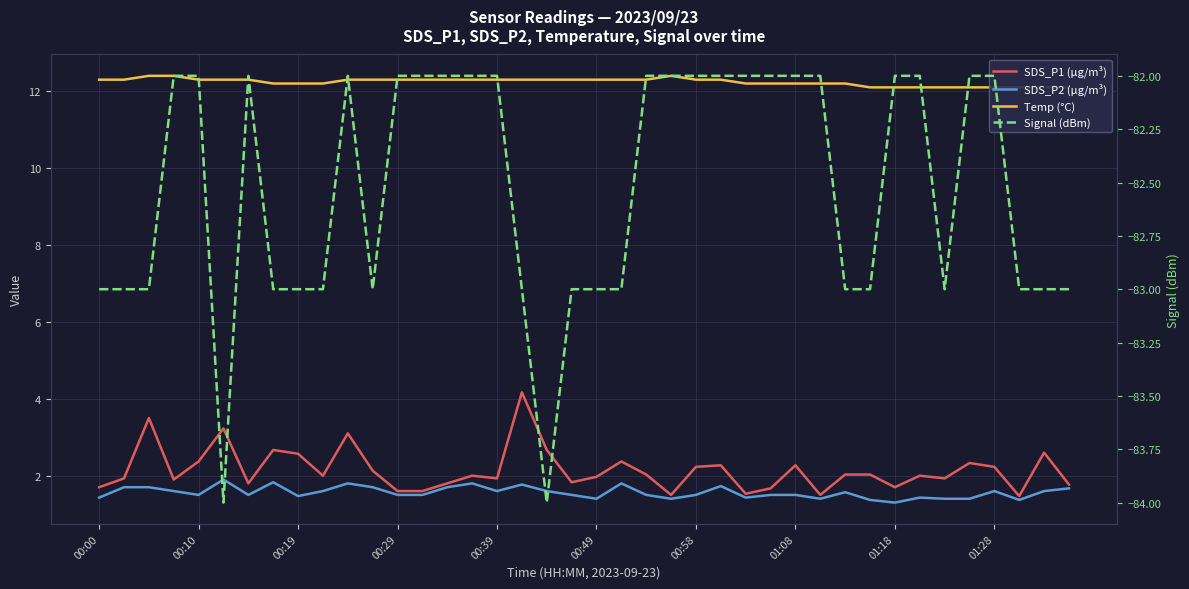

True or false: Signal (dBm) and SDS_P1 (µg/m³) cross at least once.

False